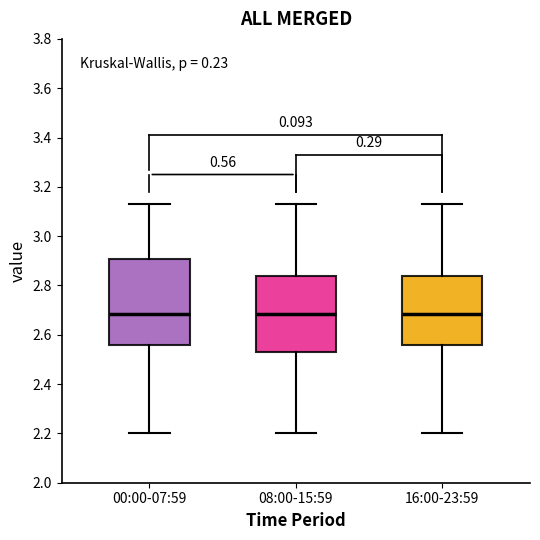

Reading left to right, transcribe this box plot: for each box, give where its median line is, the range the box spans, and where its two whiskers end, as read against the y-axis. The values are not printed on the chart, so give them approximately, as read against the axis.

00:00-07:59: median 2.68, box 2.56 to 2.90, whiskers 2.20 to 3.14
08:00-15:59: median 2.68, box 2.54 to 2.84, whiskers 2.20 to 3.14
16:00-23:59: median 2.68, box 2.56 to 2.84, whiskers 2.20 to 3.14